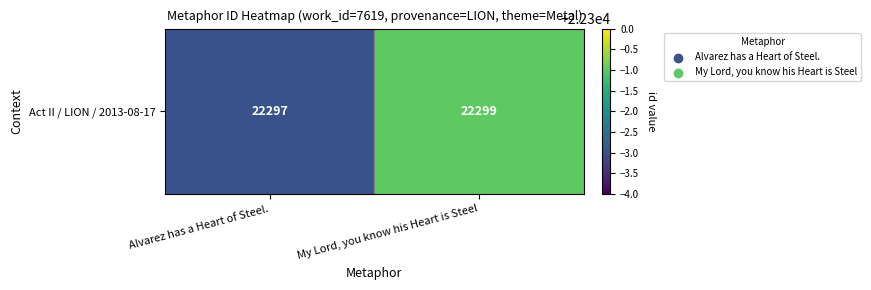

What value does the data have at Alvarez has a Heart of Steel.?

22297